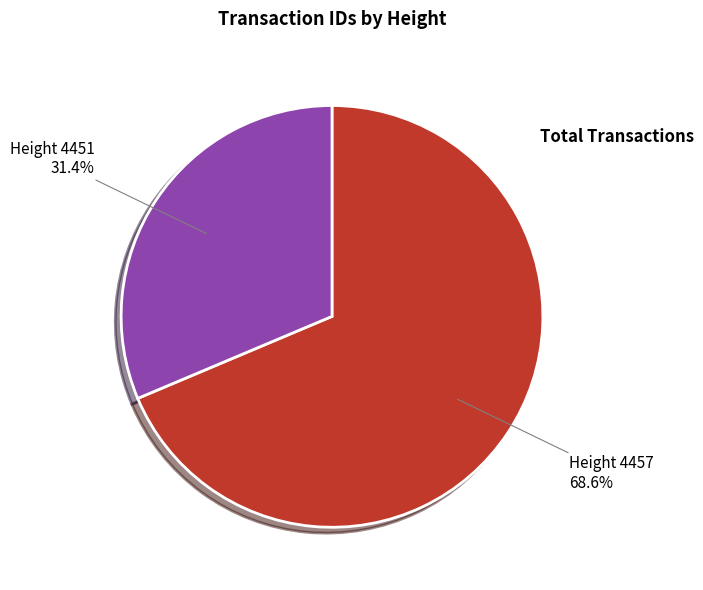

Is there a majority slice in this chart?

Yes